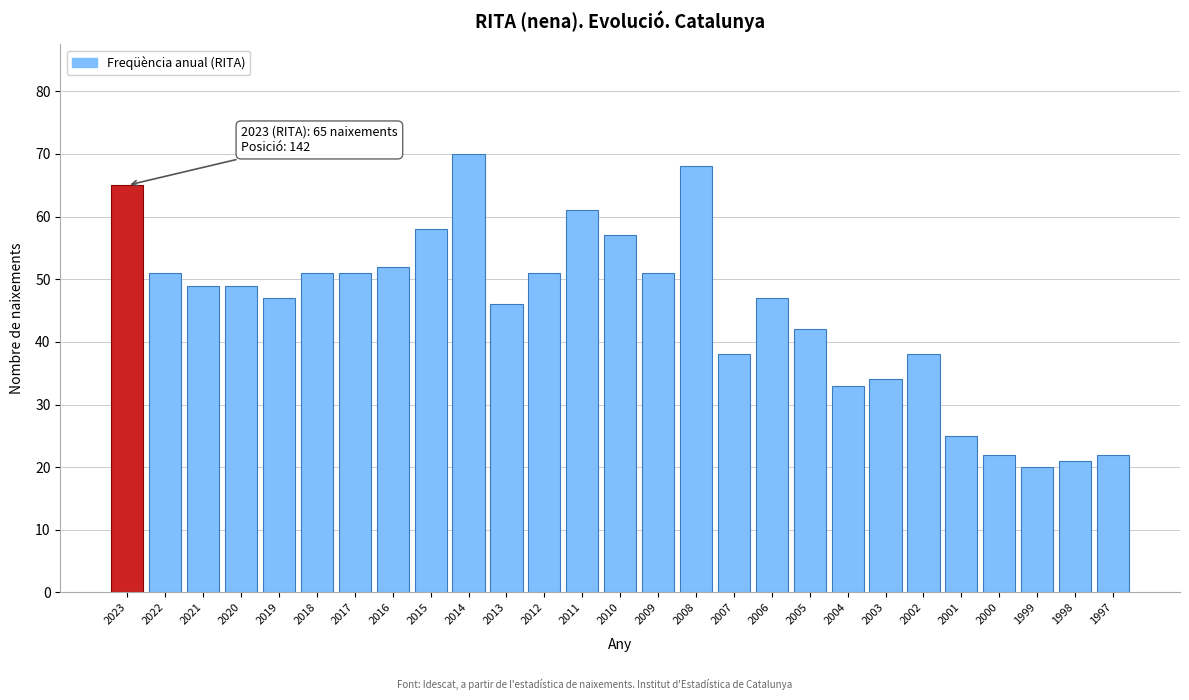

Reading left to right, list all the values displayed in this chart.

65	51	49	49	47	51	51	52	58	70	46	51	61	57	51	68	38	47	42	33	34	38	25	22	20	21	22